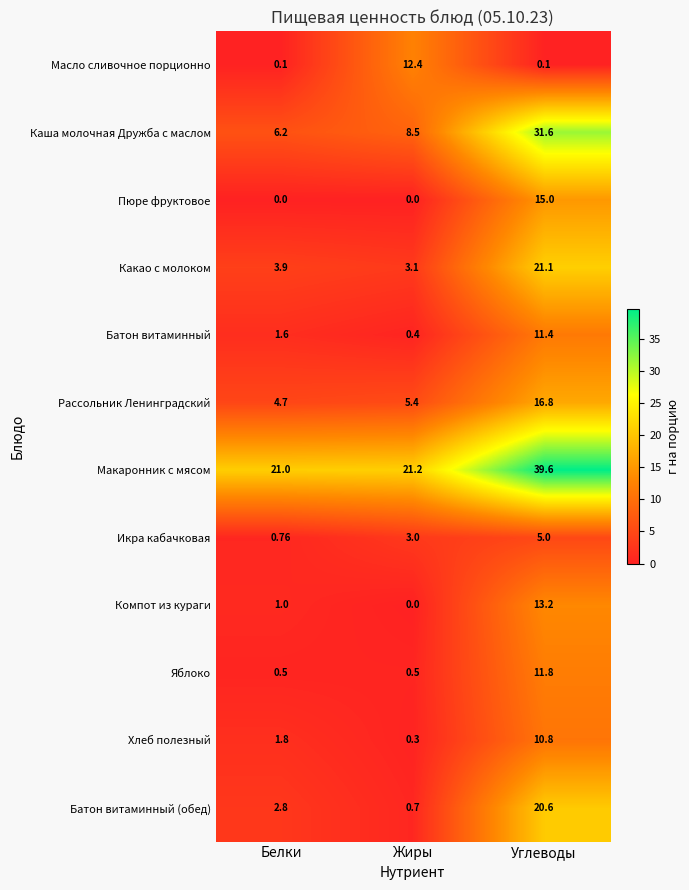

At how many categories does at least one series exceed 4?

3